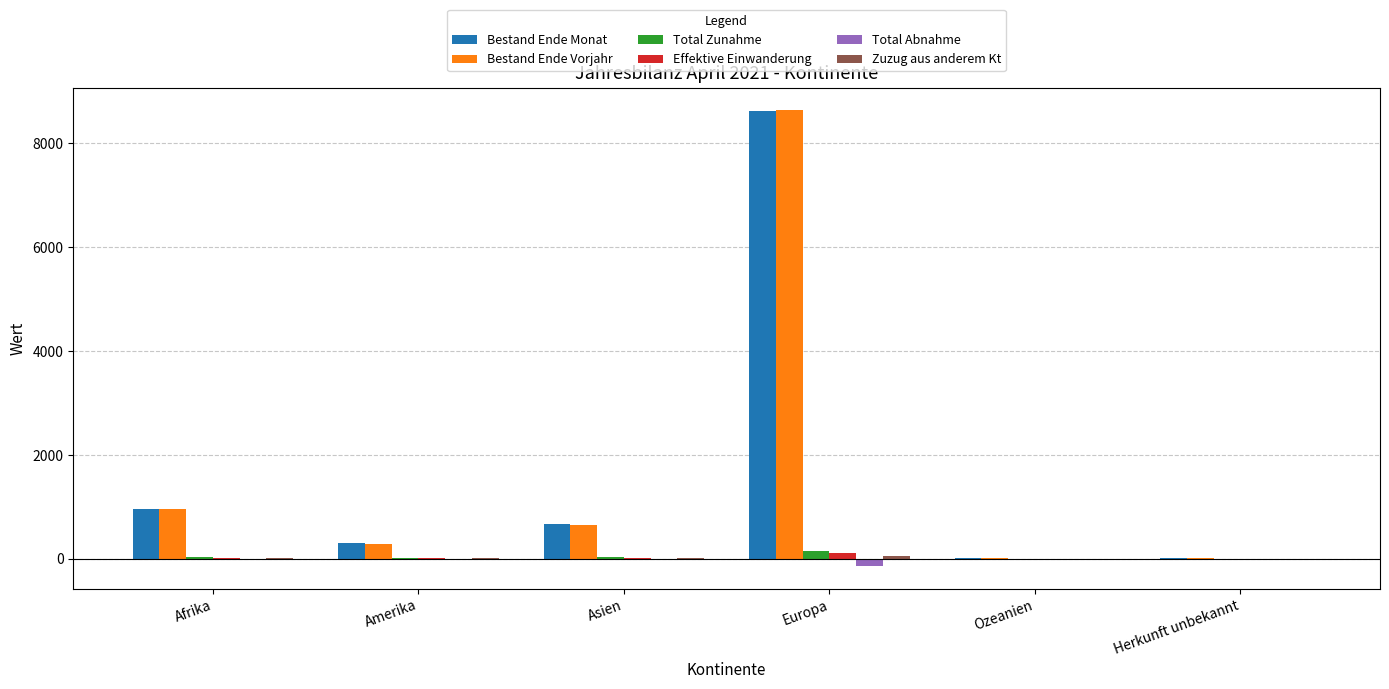

What is the sum of all Total Zunahme values?

213